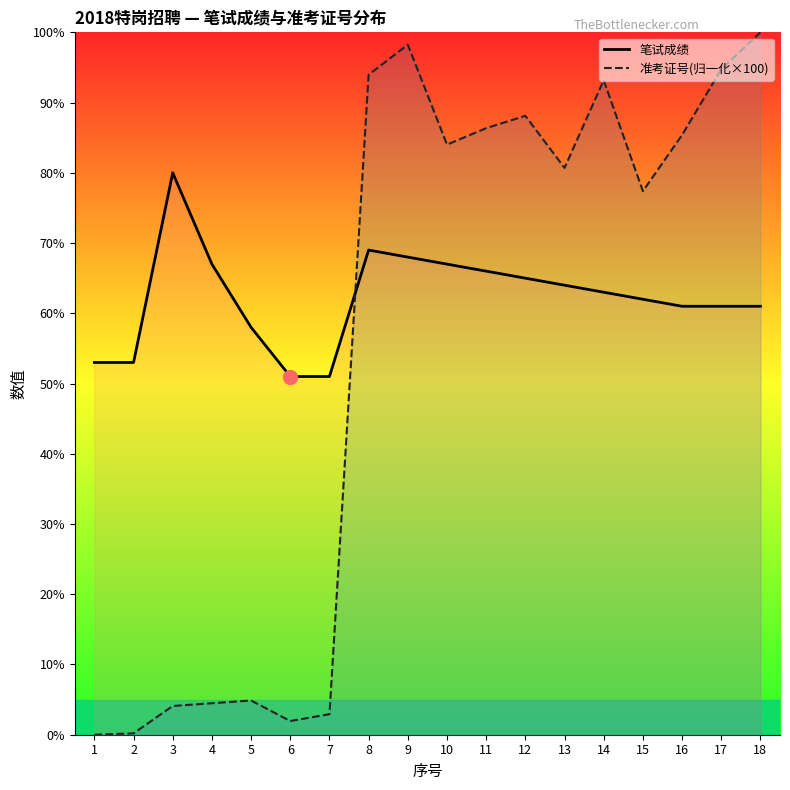

Where does the 准考证号(归一化×100) series first go above 84?

8